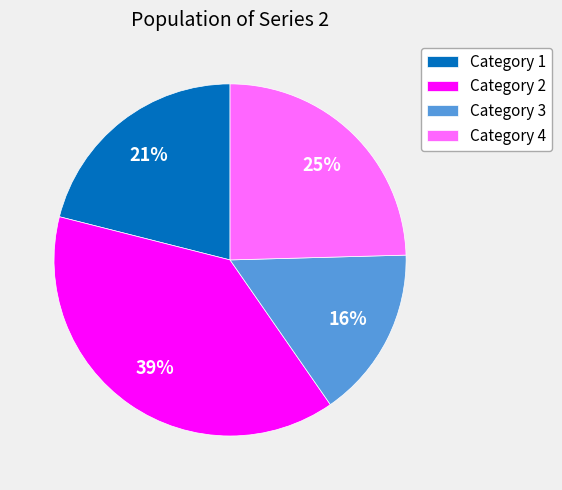

Combined, do Category 3 and Category 2 account for over 50%?

Yes